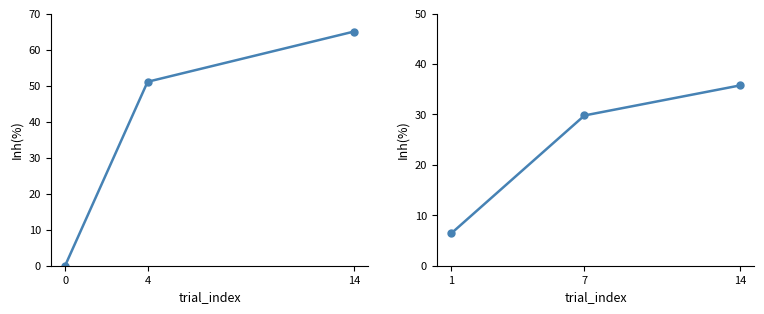

Is it true that time_elapsed equals 106.6 at 14?

False